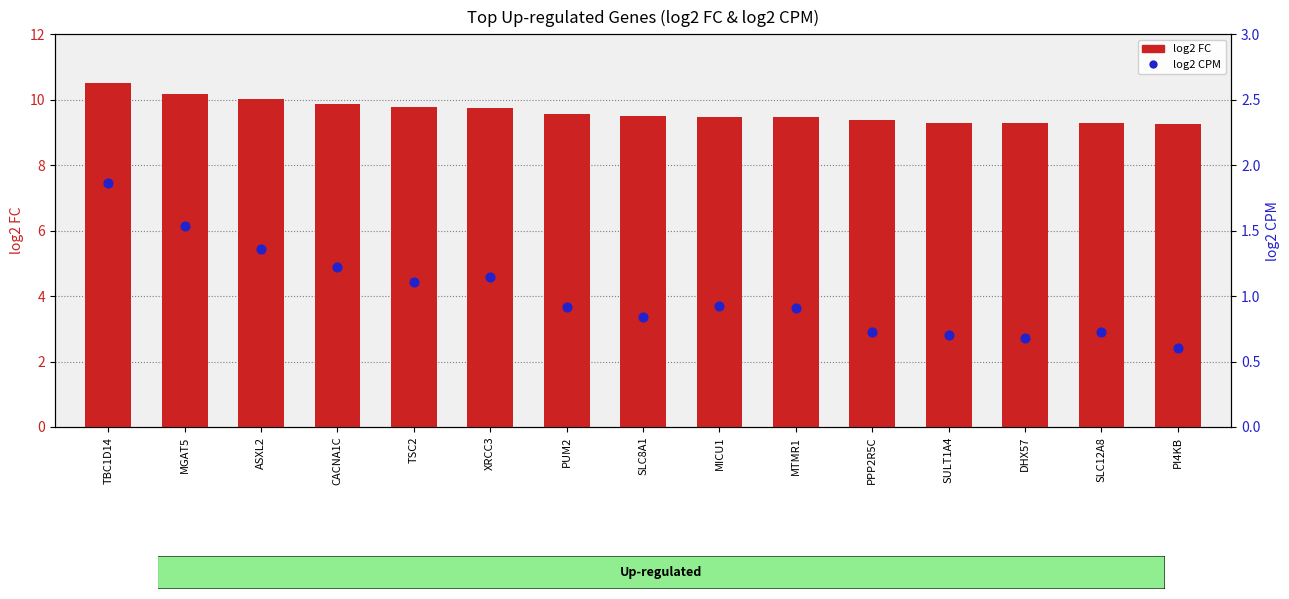

At how many categories does at least one series exceed 3?

15